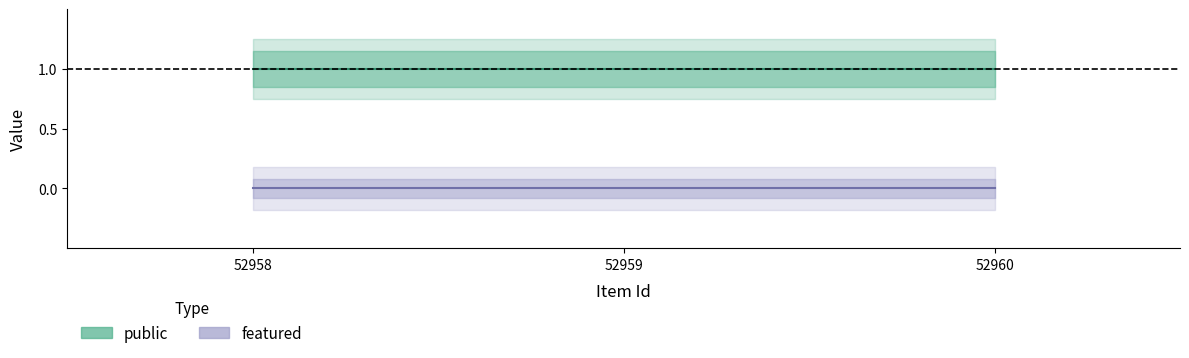

At how many categories does at least one series exceed 0?

3